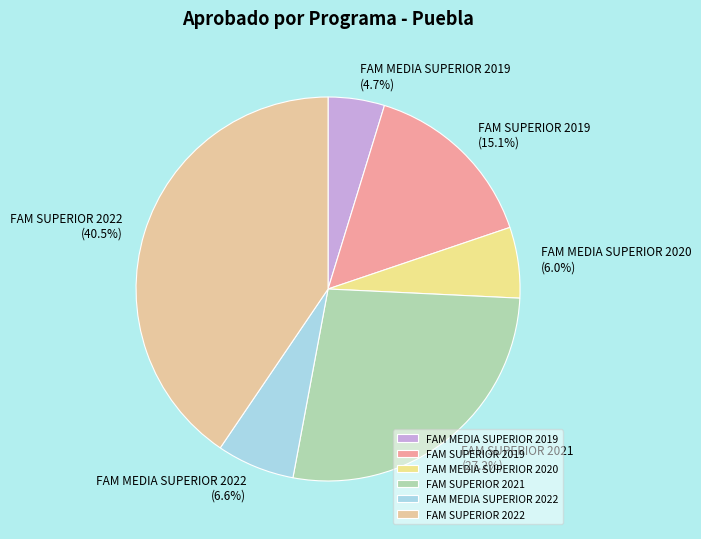

Is there a majority slice in this chart?

No